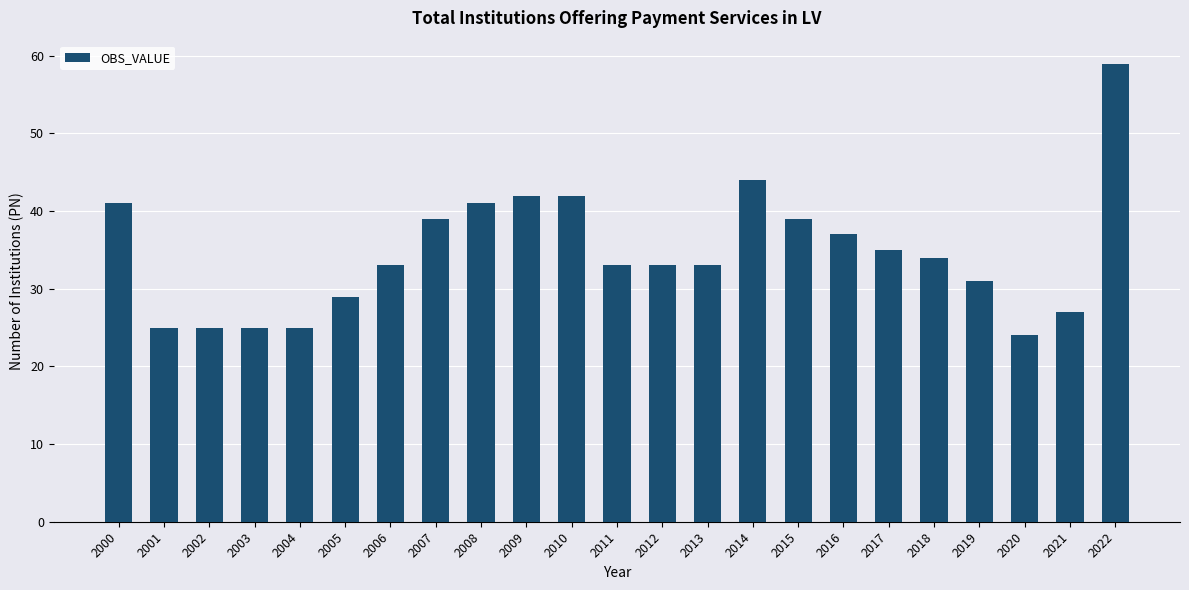

How many series are shown in this chart?

1